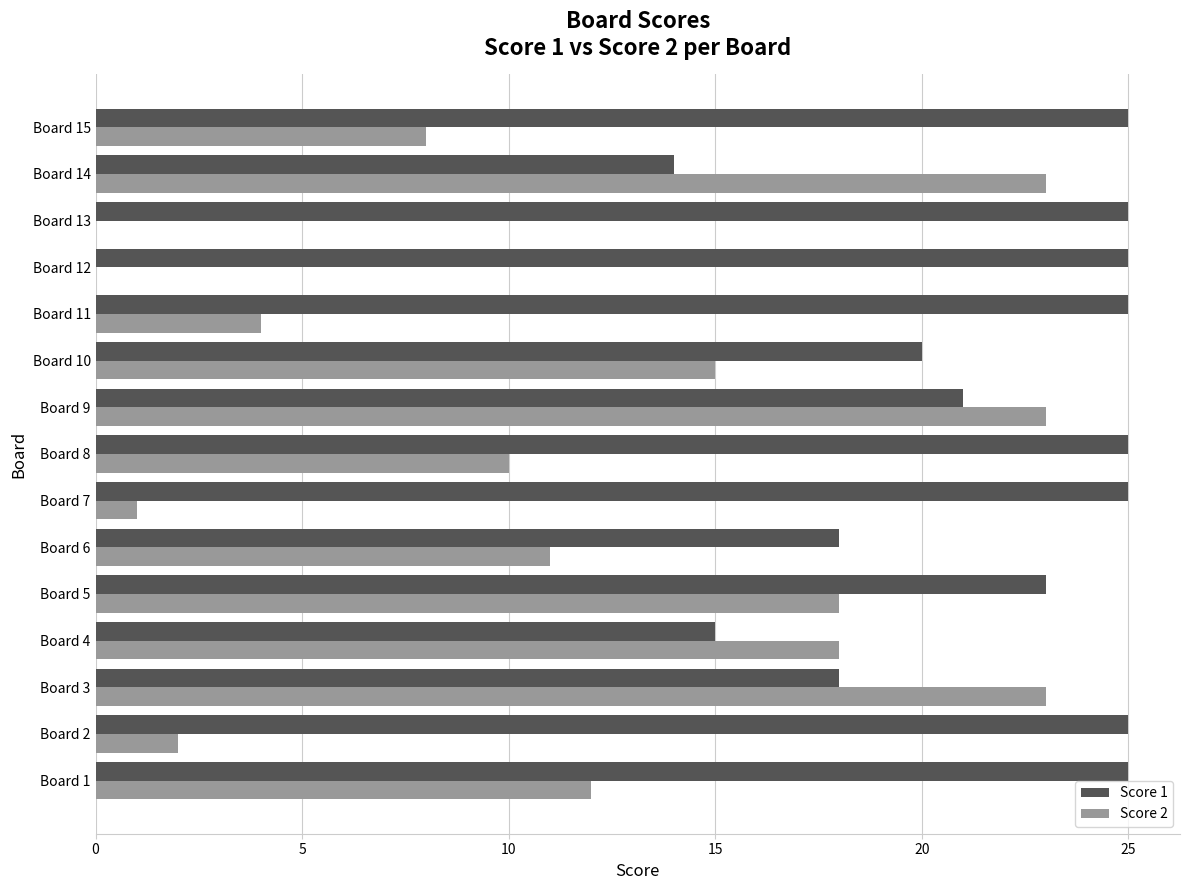

How many categories are shown in the chart?

15